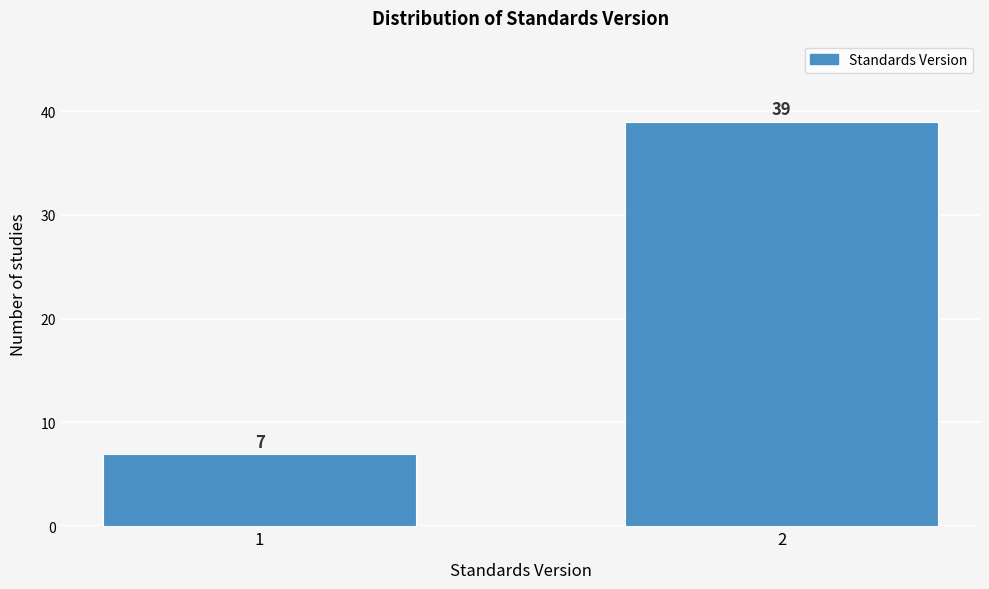

Reading left to right, what are all the values shown in this chart?

7	39